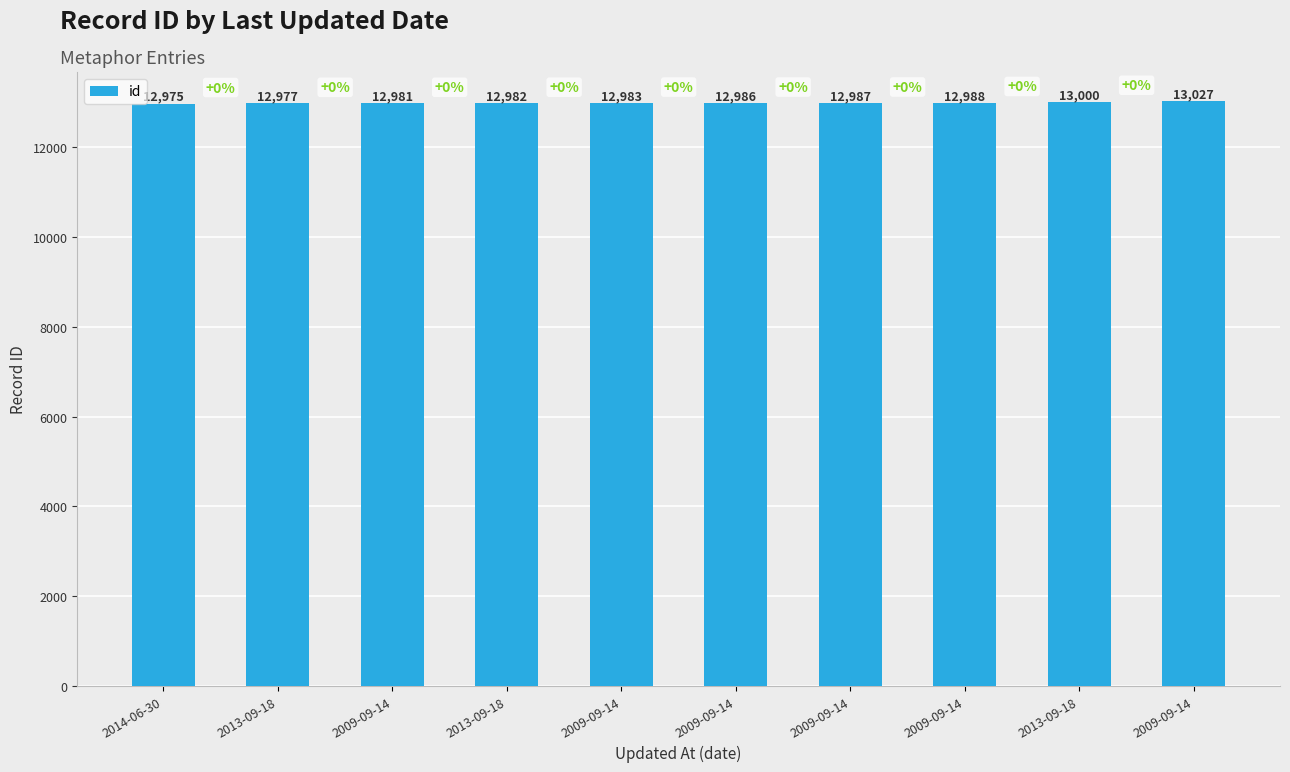

At which label does the data first exceed 12986?

2009-09-14